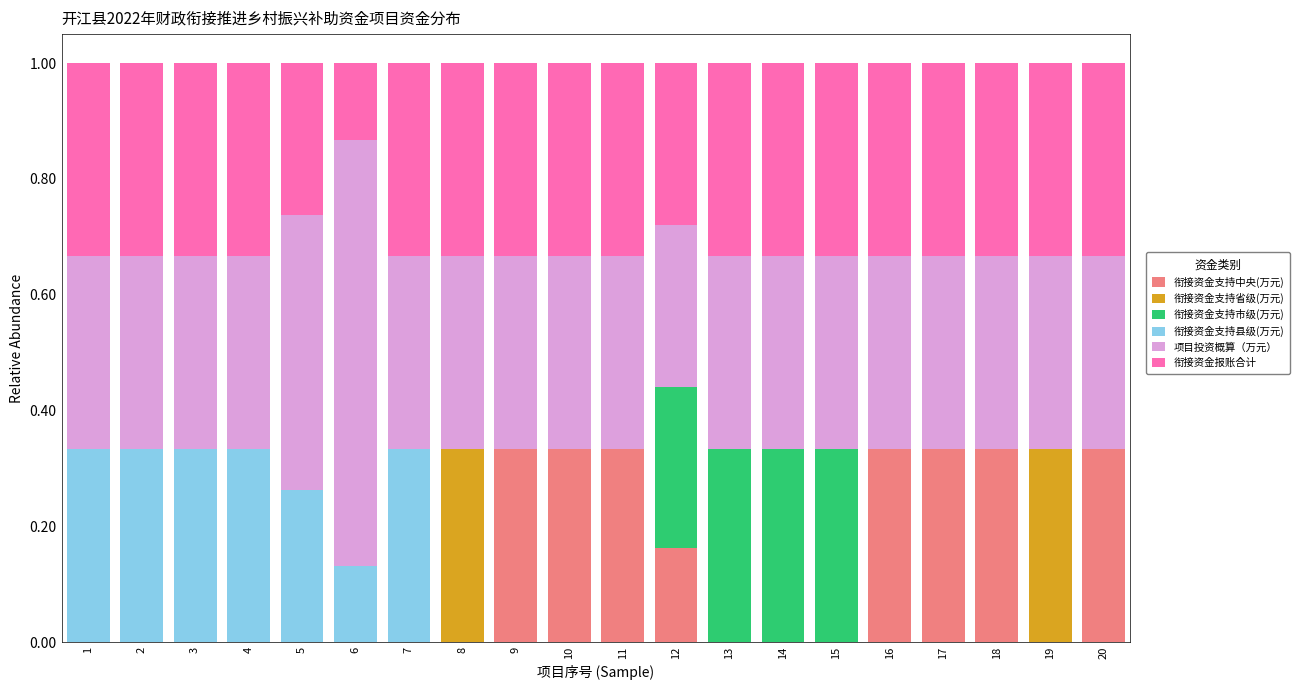

Is it true that 衔接资金支持中央(万元) equals 0.2 at 15?

False